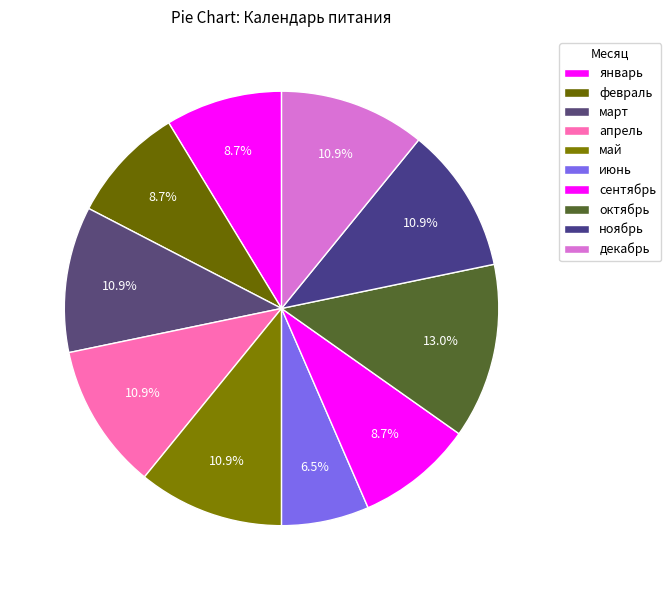

Count the number of slices in the pie.

10